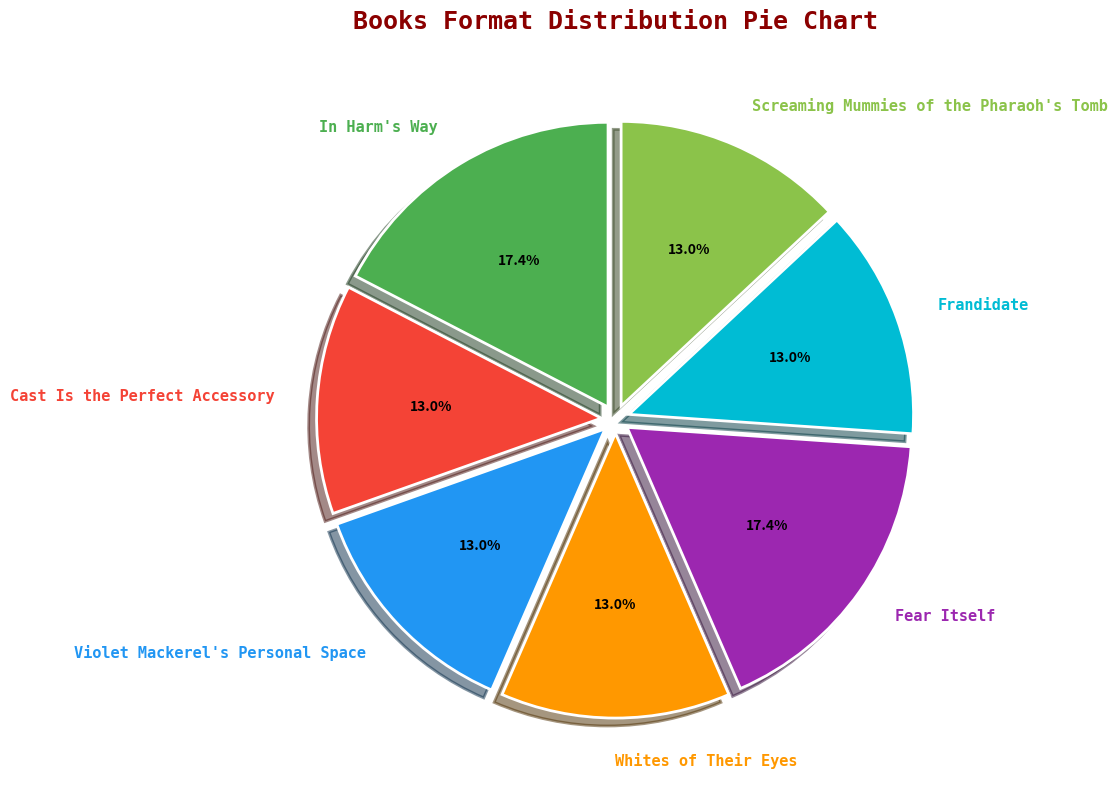

Is there a majority slice in this chart?

No